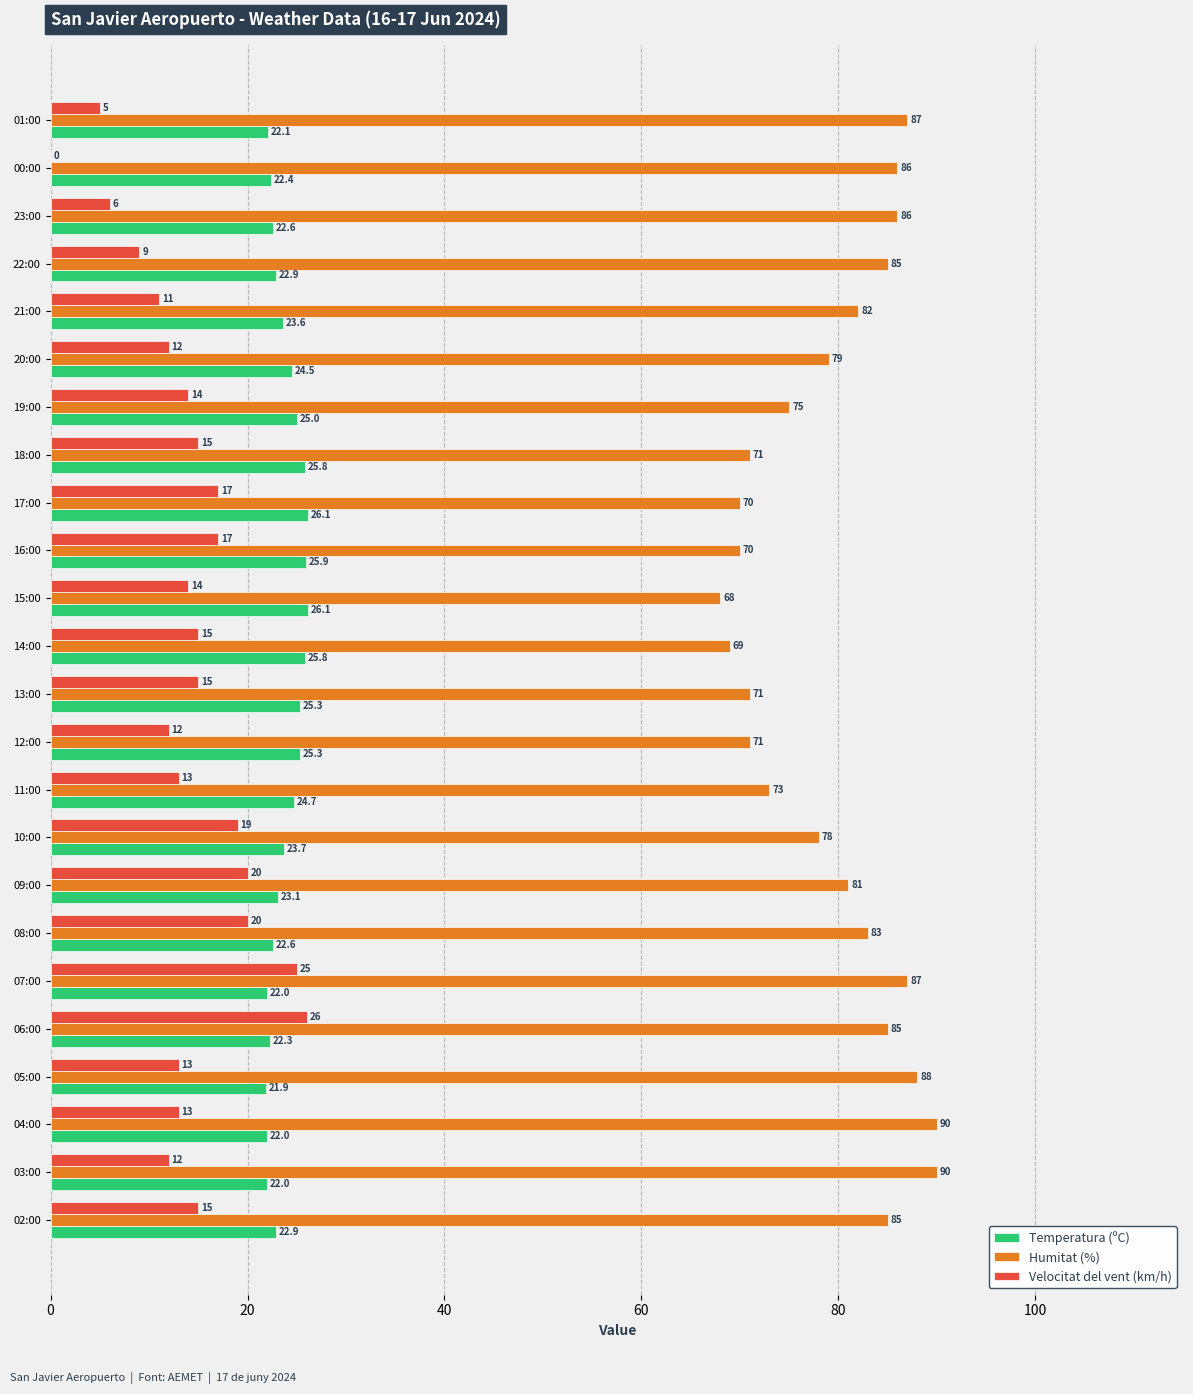

The Temperatura (ºC) series shows 22.6 at 08:00. True or false?

True